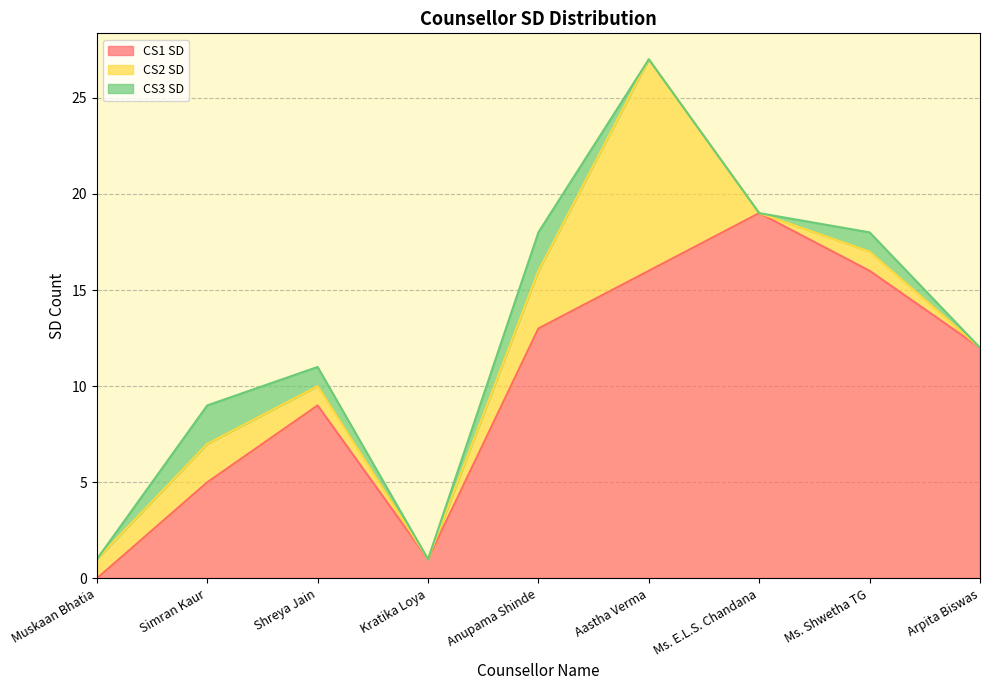

What is the total value across all series at Shreya Jain?

11